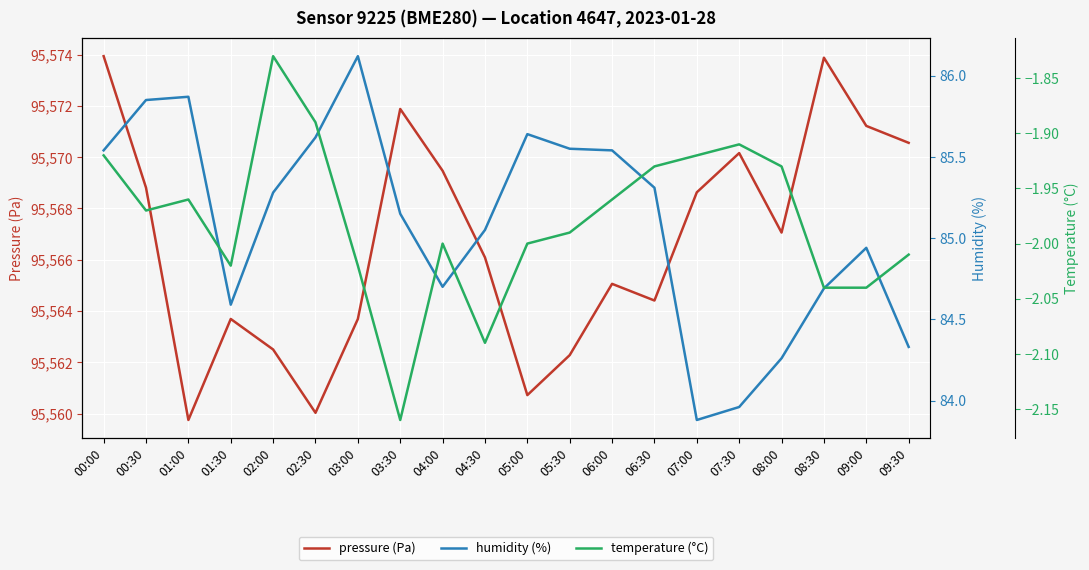

What is the maximum value for pressure (Pa)?

95573.9